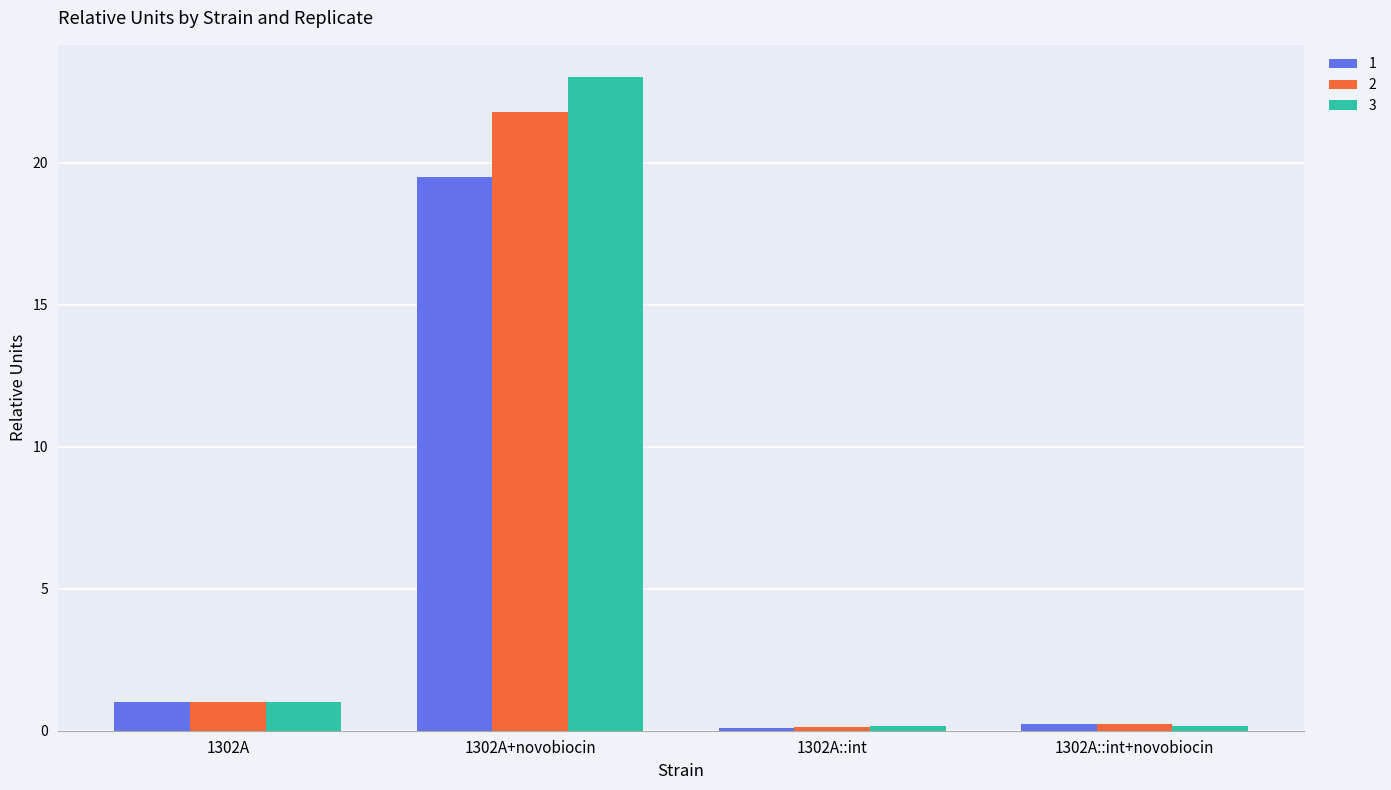

What is the label of the 2nd bar from the left?

1302A+novobiocin